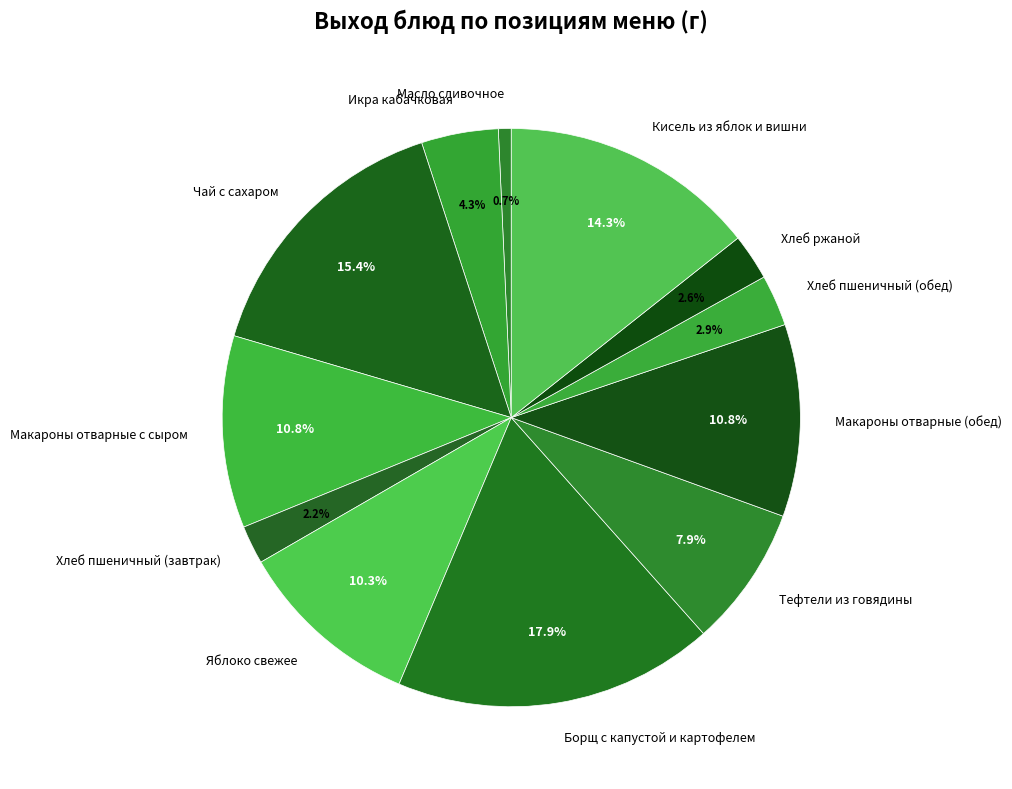

Count the number of slices in the pie.

12